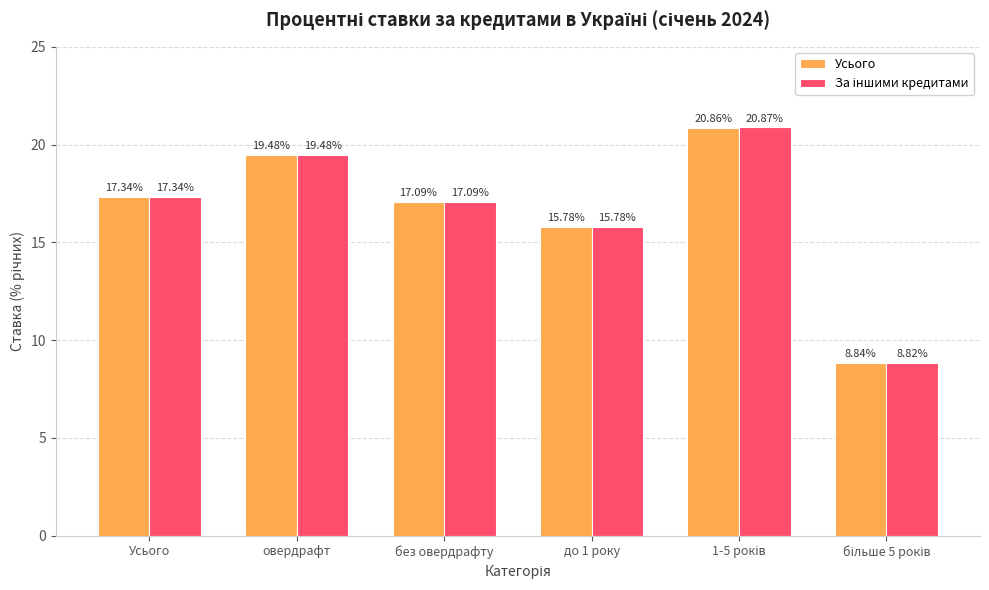

What is the sum of all Усього values?

99.4